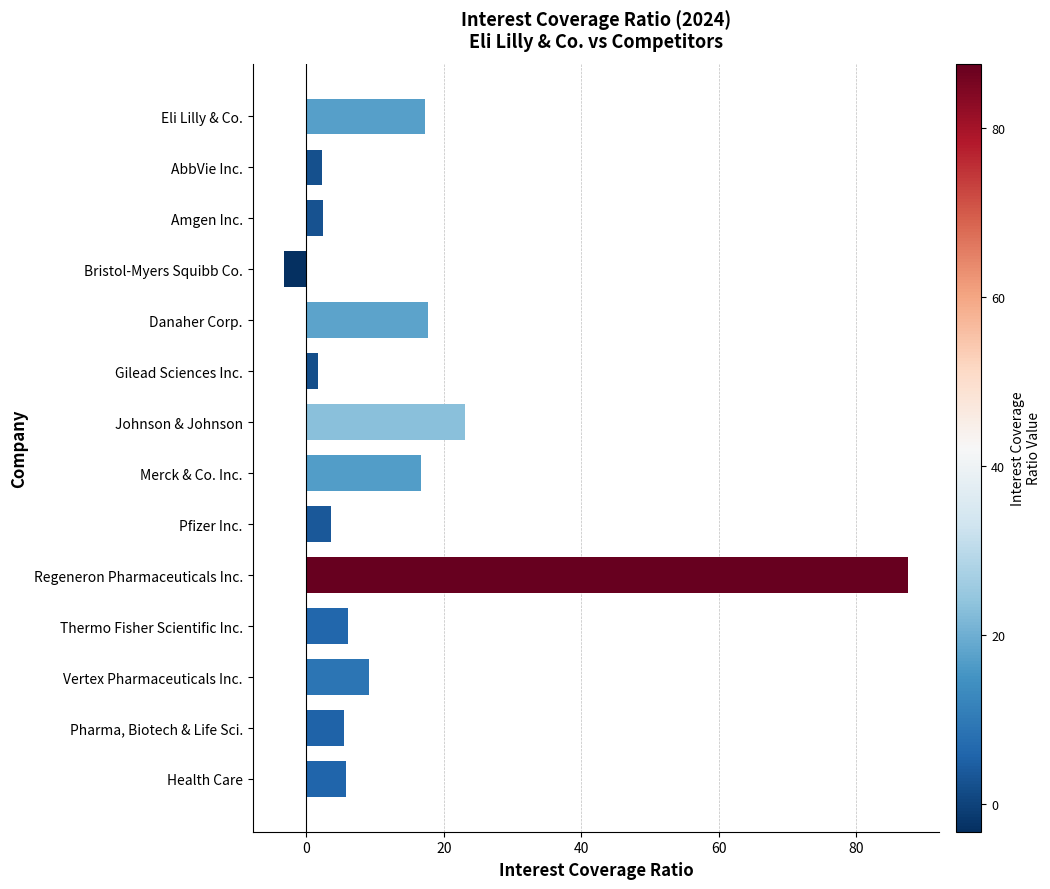

At which label is the value closest to 42?

Johnson & Johnson